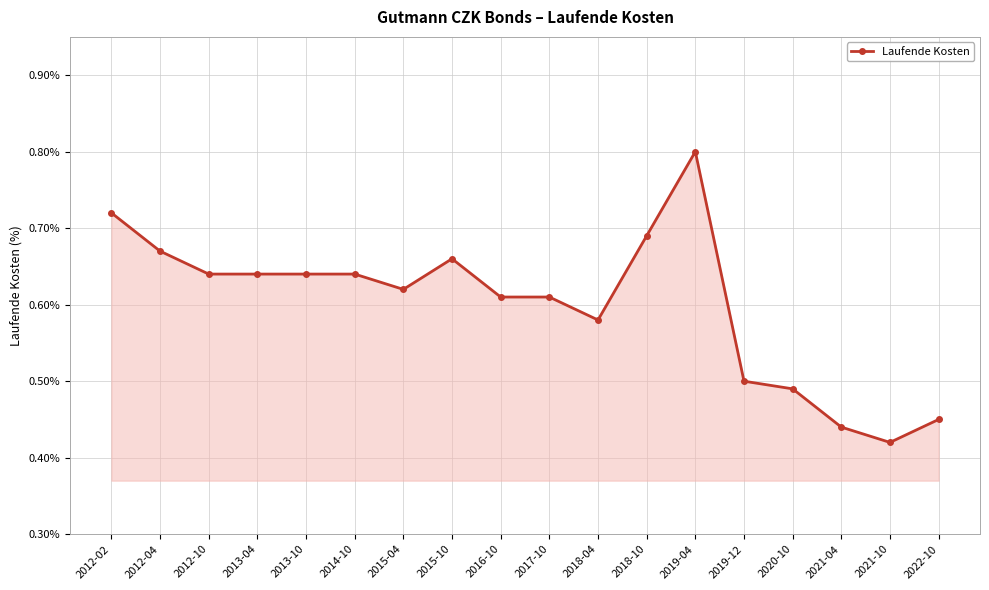

What is the sum of the values at 2015-10 and 2017-10?

1.3